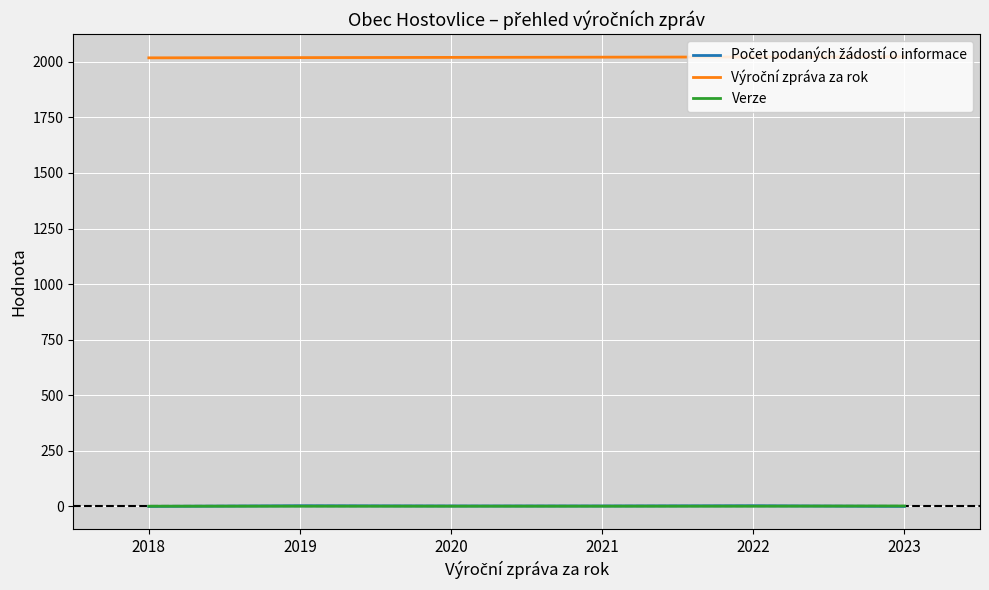

Is it true that Verze equals 1 at 2021?

True